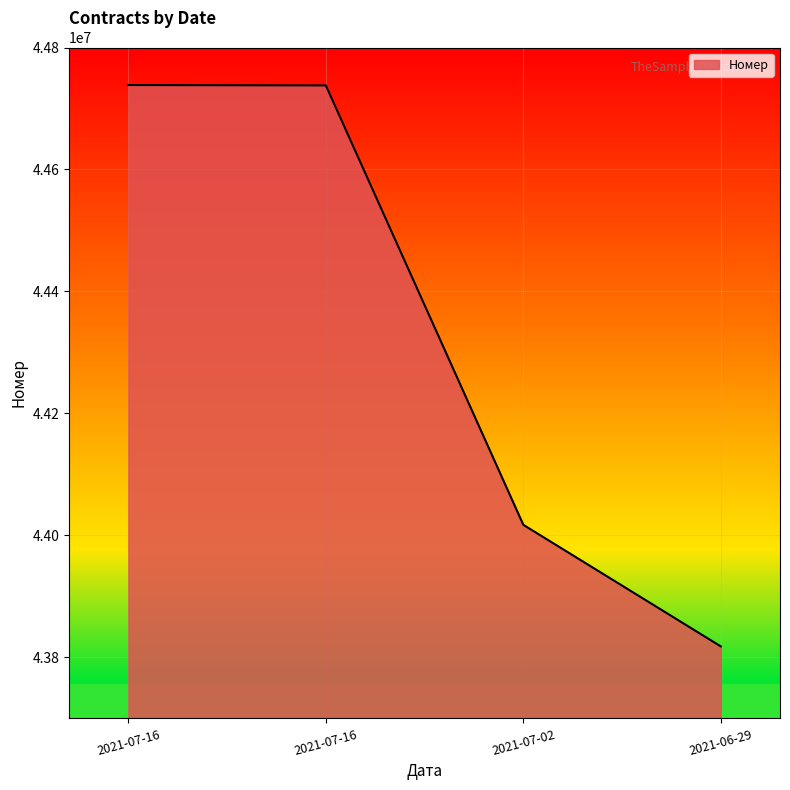

What is the minimum value shown in the chart?

43818168